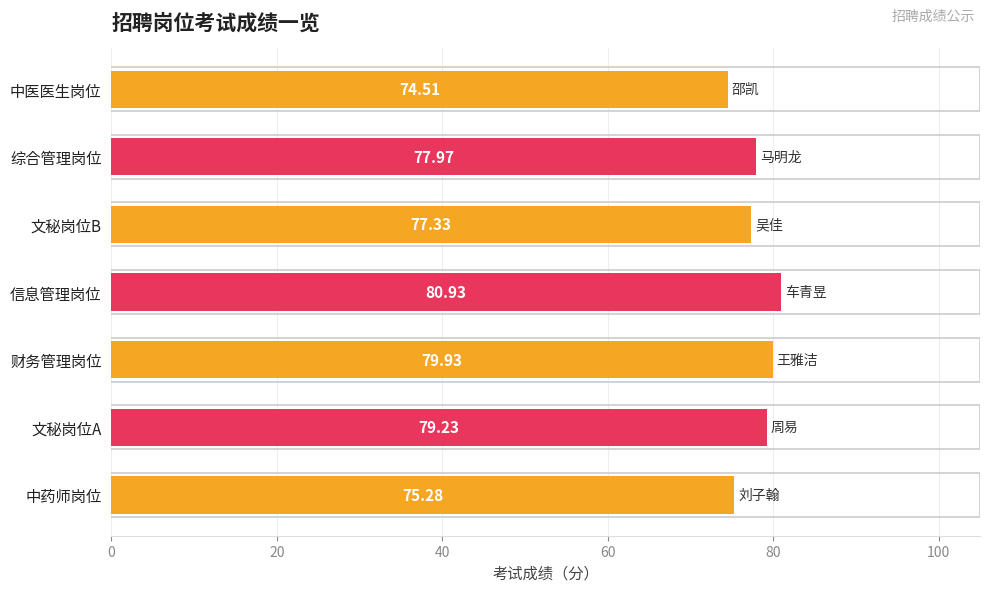

What is the ratio of the value at 中医医生岗位 to the value at 文秘岗位A?

0.9